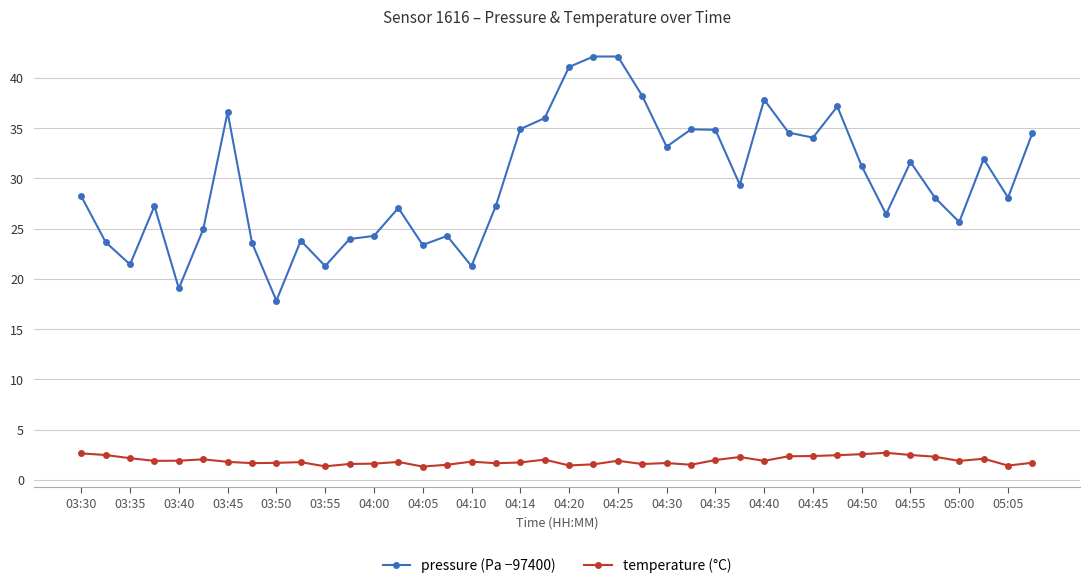

What is the average value of the pressure (Pa −97400) series?

29.7